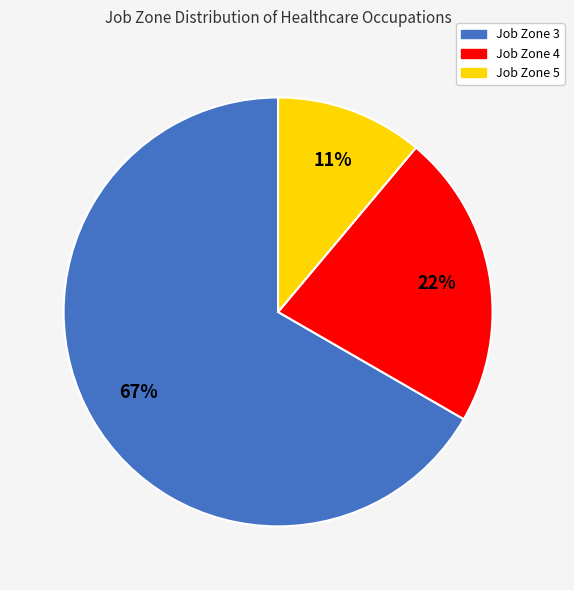

Is there any slice that represents more than half of the pie?

Yes